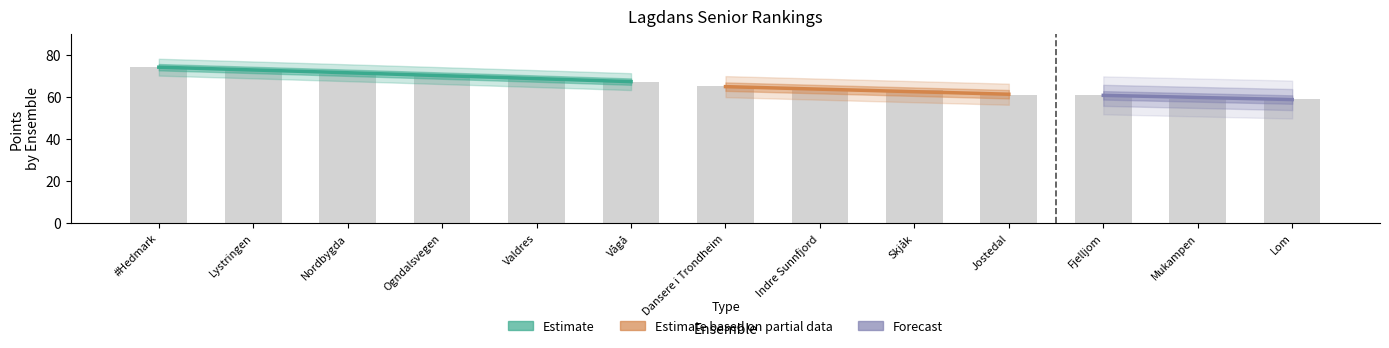

Rank the categories by value from highest to lowest.

#Hedmark, Lystringen, Nordbygda, Ogndalsvegen, Valdres, Vågå, Dansere i Trondheim, Indre Sunnfjord, Skjåk, Jostedal, Fjelljom, Mukampen, Lom